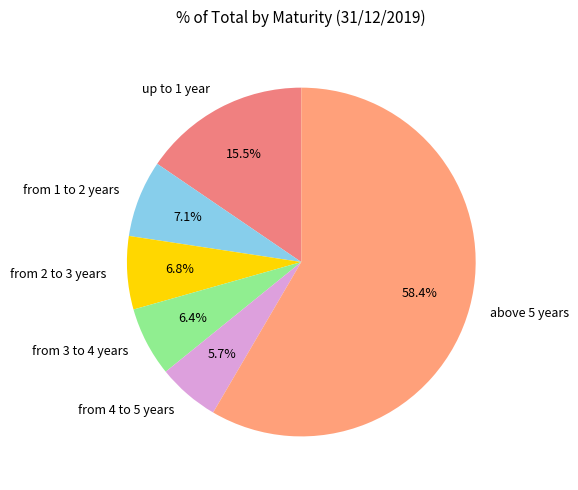

How many slices are in this pie chart?

6